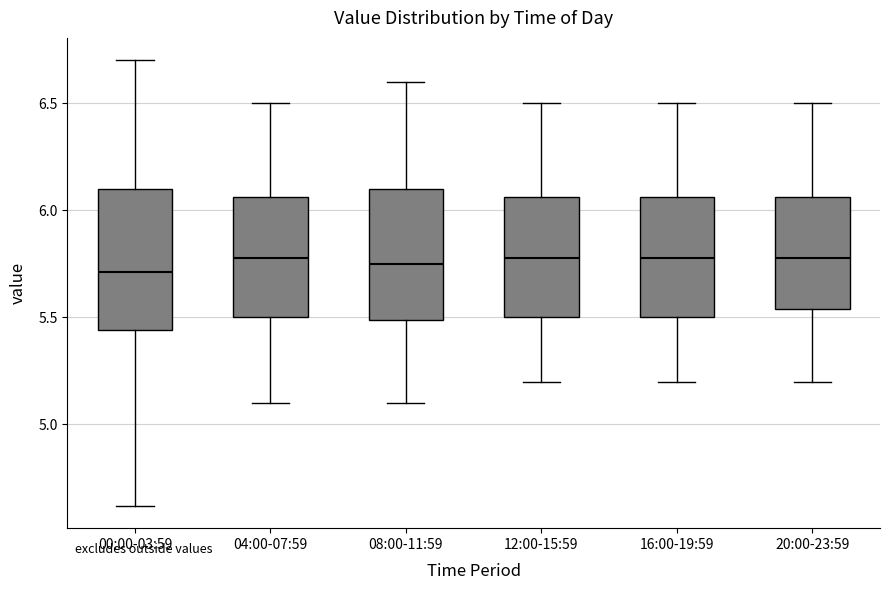

Where is the lower edge of the box for 00:00-03:59 on the y-axis? The values are not printed on the chart, so give them approximately, as read against the axis.

5.45